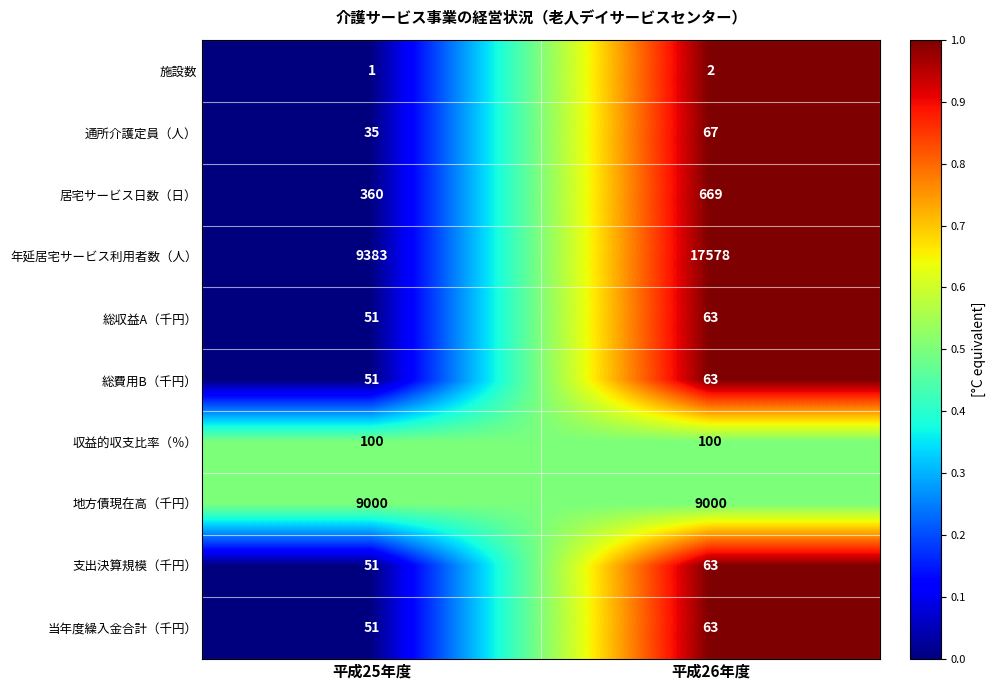

List the labels in order of 居宅サービス日数（日） value, largest first.

平成26年度, 平成25年度